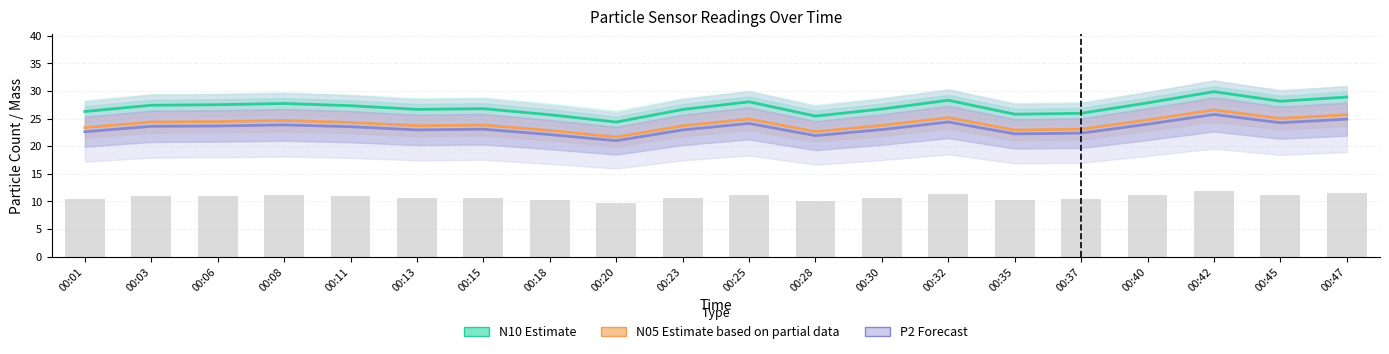

What is the value of the P2 (Forecast) bar at the 7th from the left?

23.1